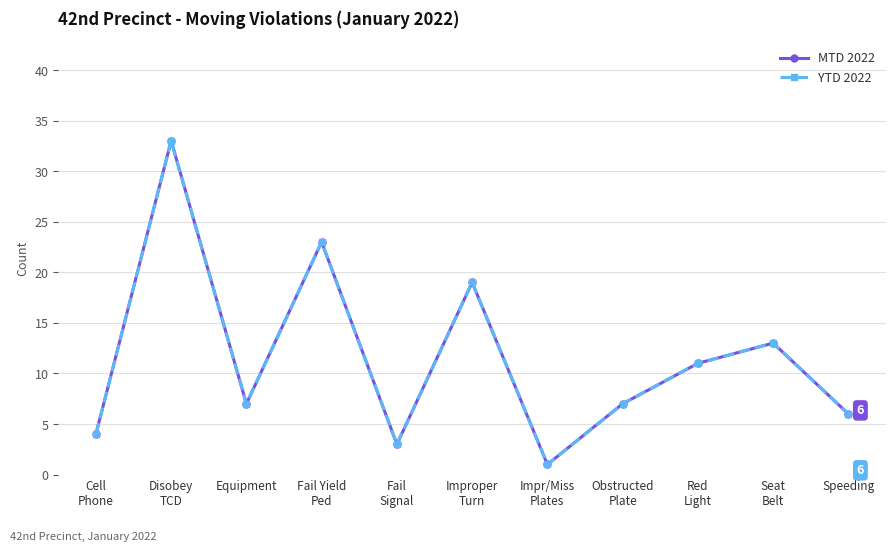

At which category does the chart reach its minimum across all series?

Impr/Miss
Plates